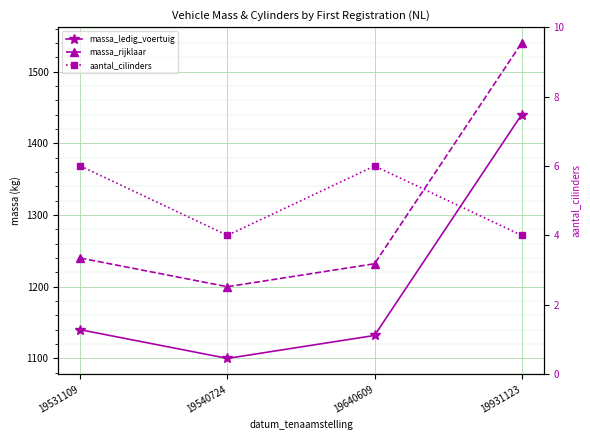

The massa_rijklaar series shows 1232 at 19640609. True or false?

True